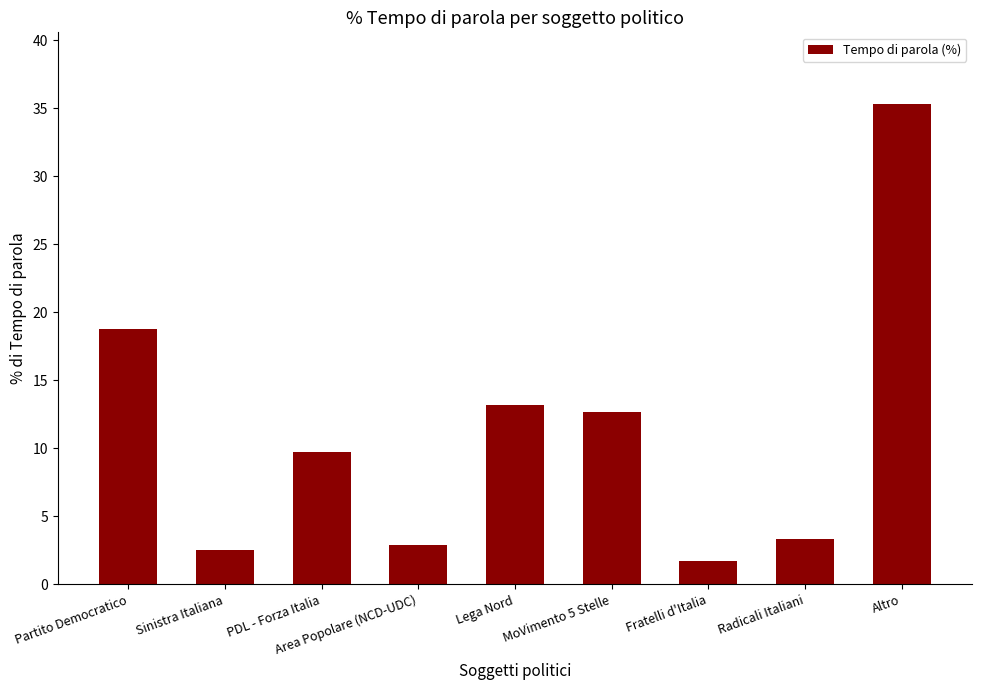

What is the difference between the second highest and minimum values?

17.0